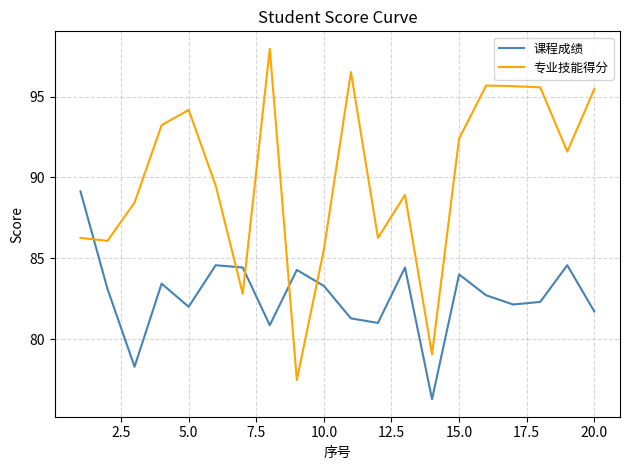

Rank the series by their maximum value, from highest to lowest.

专业技能得分, 课程成绩